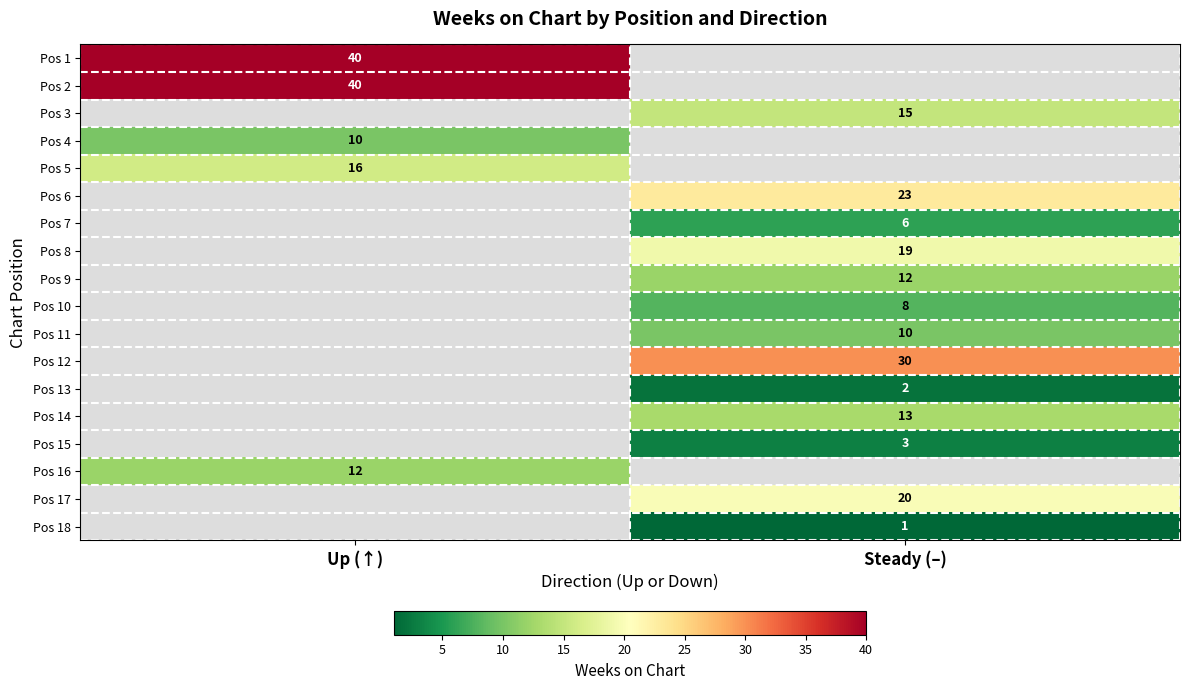

The Pos 10 series shows 6 at Steady (–). True or false?

False